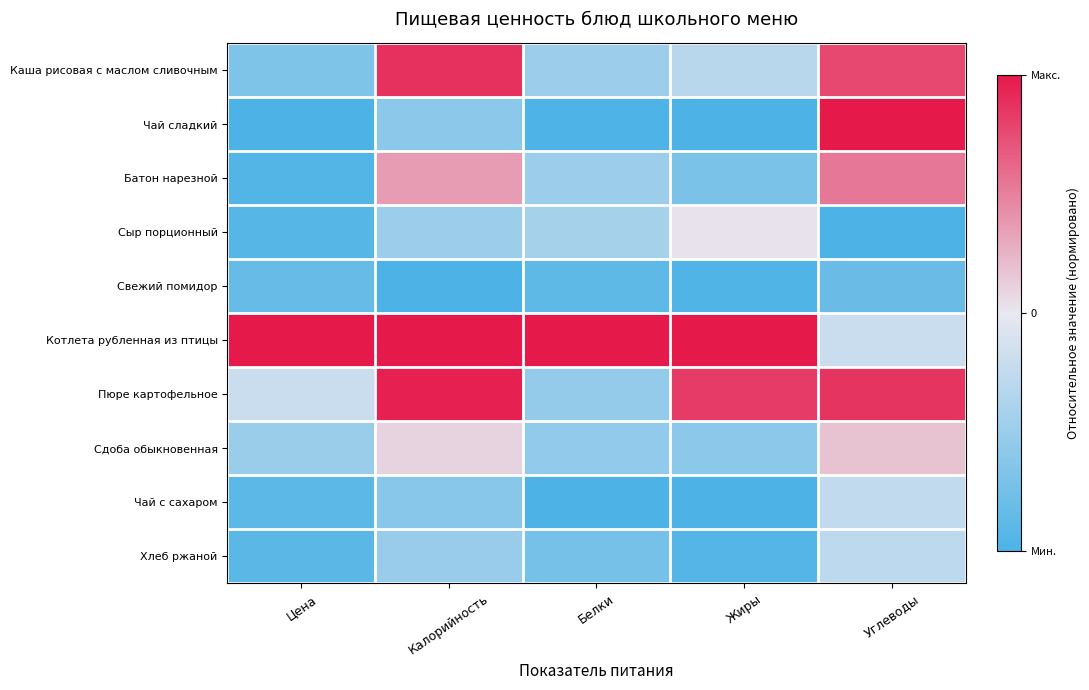

Which category has the lowest value across all series?

Цена